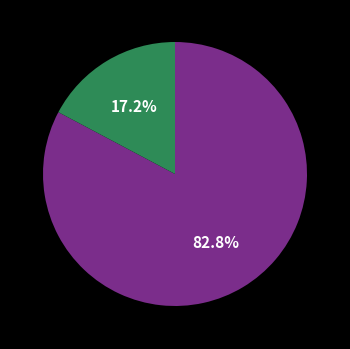

Is there any slice that represents more than half of the pie?

Yes